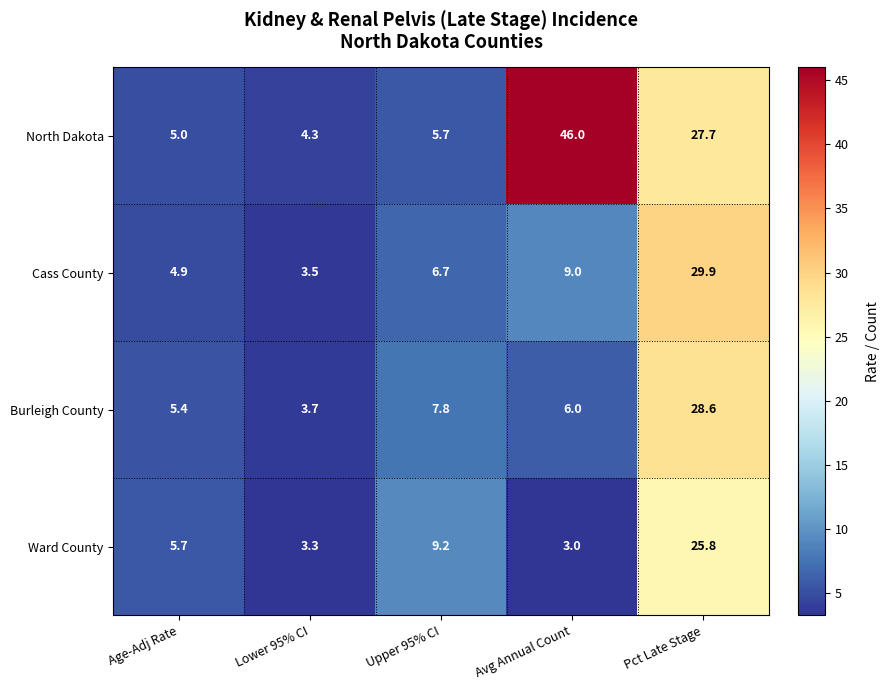

Which category has the lowest value across all series?

Avg Annual Count